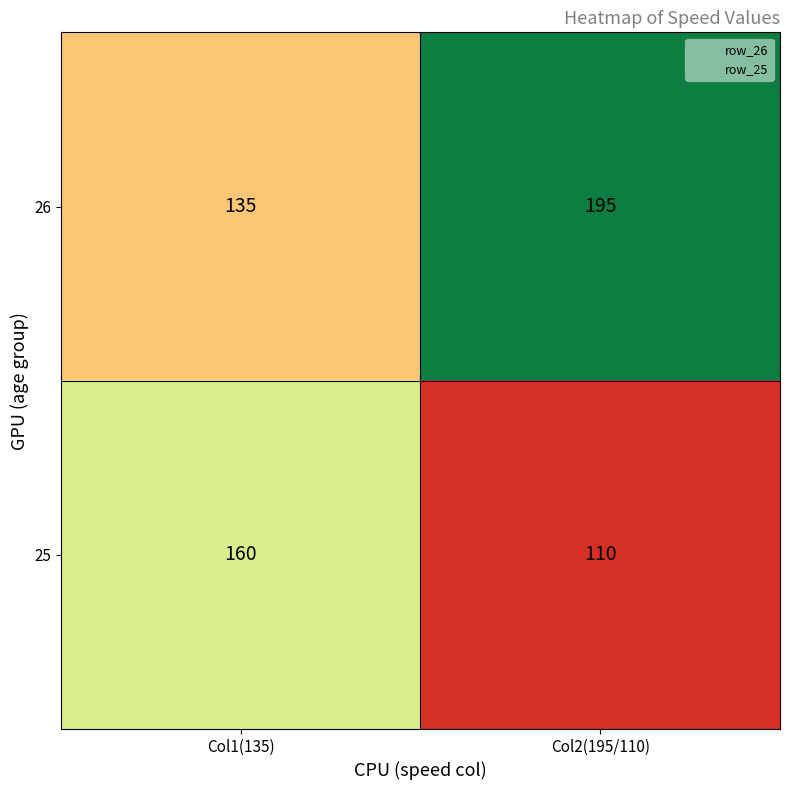

Which series has the largest range (max minus min)?

26